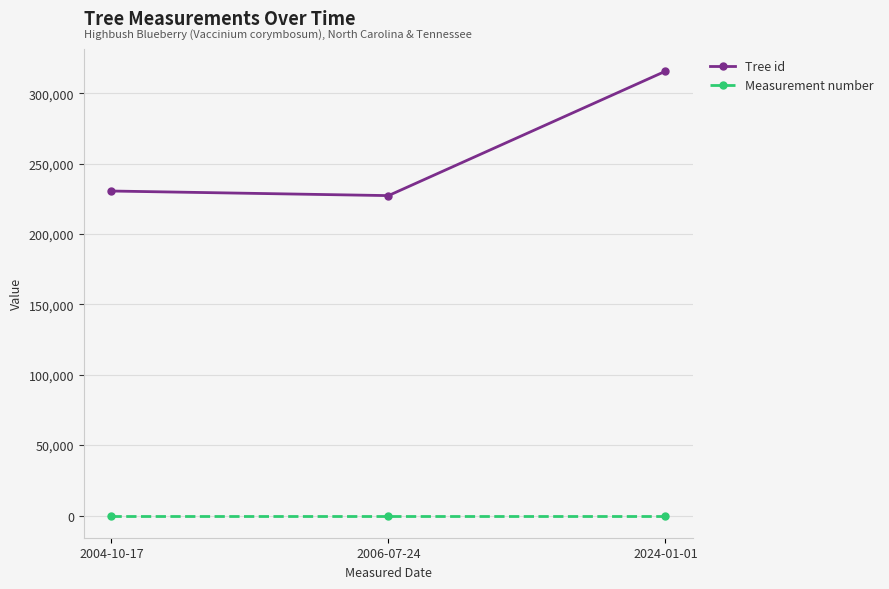

List the series in order of their peak value, highest first.

Tree id, Measurement number